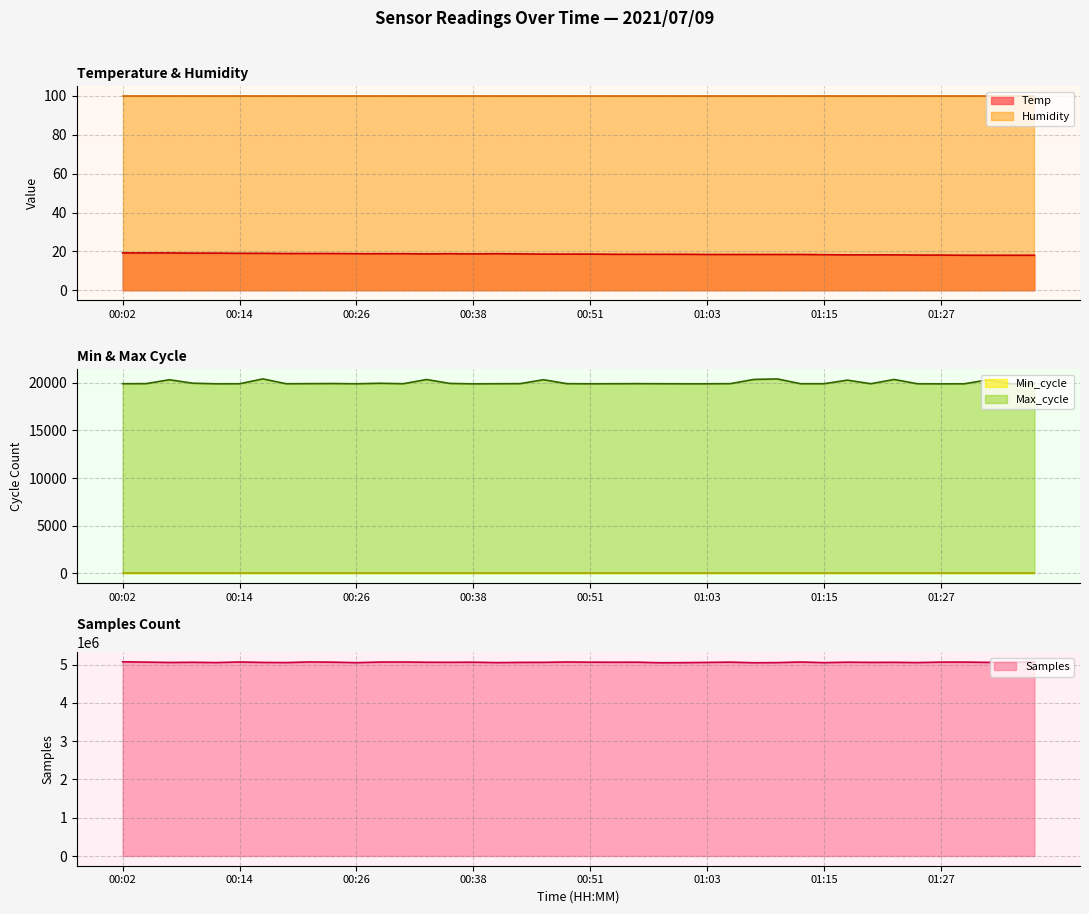

What is the approximate value of Temp at 00:24?

18.9